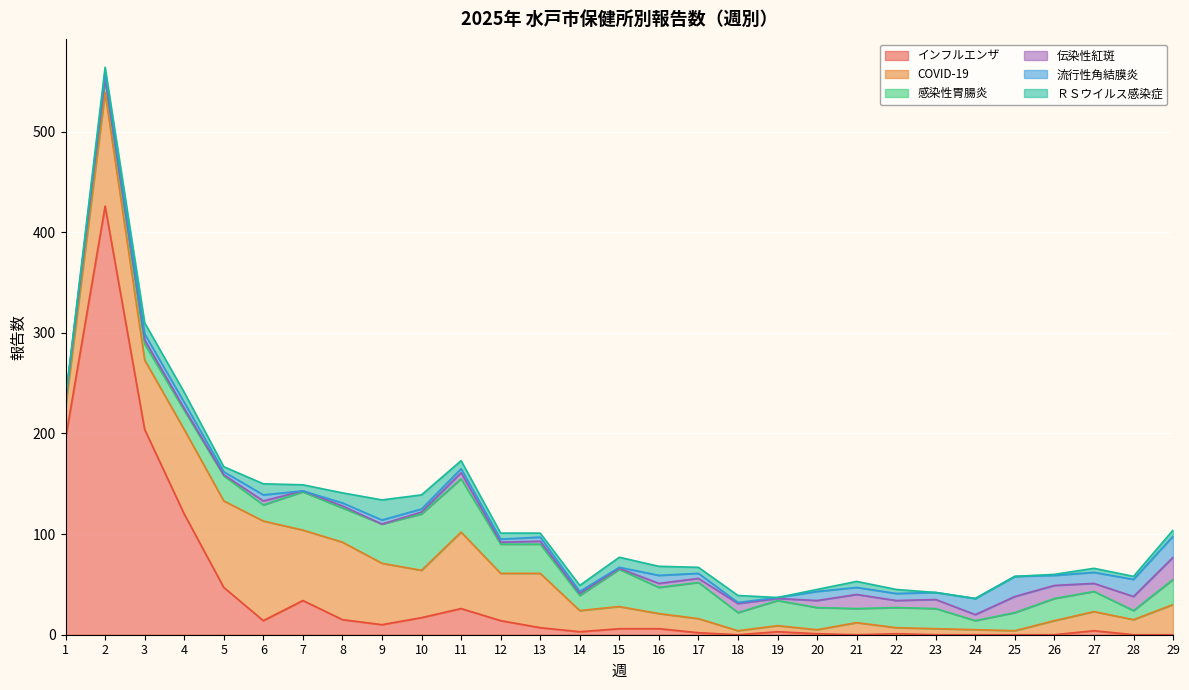

Reading left to right, list all the values displayed in this chart.

インフルエンザ: 1=195	2=426	3=204	4=120	5=47	6=14	7=34	8=15	9=10	10=17	11=26	12=14	13=7	14=3	15=6	16=6	17=2	18=0	19=3	20=1	21=0	22=1	23=0	24=0	25=0	26=0	27=4	28=0	29=0
COVID-19: 1=31	2=113	3=69	4=84	5=86	6=99	7=70	8=77	9=61	10=47	11=76	12=47	13=54	14=21	15=22	16=15	17=14	18=4	19=6	20=4	21=12	22=6	23=6	24=5	25=4	26=14	27=19	28=15	29=30
感染性胃腸炎: 1=7	2=13	3=16	4=19	5=25	6=16	7=38	8=34	9=39	10=56	11=53	12=29	13=29	14=15	15=37	16=26	17=36	18=18	19=25	20=22	21=14	22=20	23=20	24=9	25=18	26=22	27=20	28=9	29=25
伝染性紅斑: 1=0	2=1	3=4	4=2	5=1	6=4	7=1	8=2	9=0	10=2	11=6	12=2	13=3	14=2	15=1	16=4	17=4	18=9	19=2	20=7	21=14	22=7	23=9	24=6	25=16	26=13	27=8	28=14	29=22
流行性角結膜炎: 1=1	2=6	3=6	4=6	5=3	6=6	7=0	8=3	9=4	10=3	11=4	12=3	13=4	14=2	15=1	16=8	17=5	18=1	19=1	20=9	21=7	22=7	23=7	24=16	25=20	26=10	27=11	28=17	29=21
ＲＳウイルス感染症: 1=1	2=5	3=11	4=10	5=5	6=11	7=6	8=10	9=20	10=14	11=8	12=6	13=4	14=6	15=10	16=9	17=6	18=7	19=0	20=2	21=6	22=4	23=0	24=0	25=0	26=1	27=4	28=3	29=6